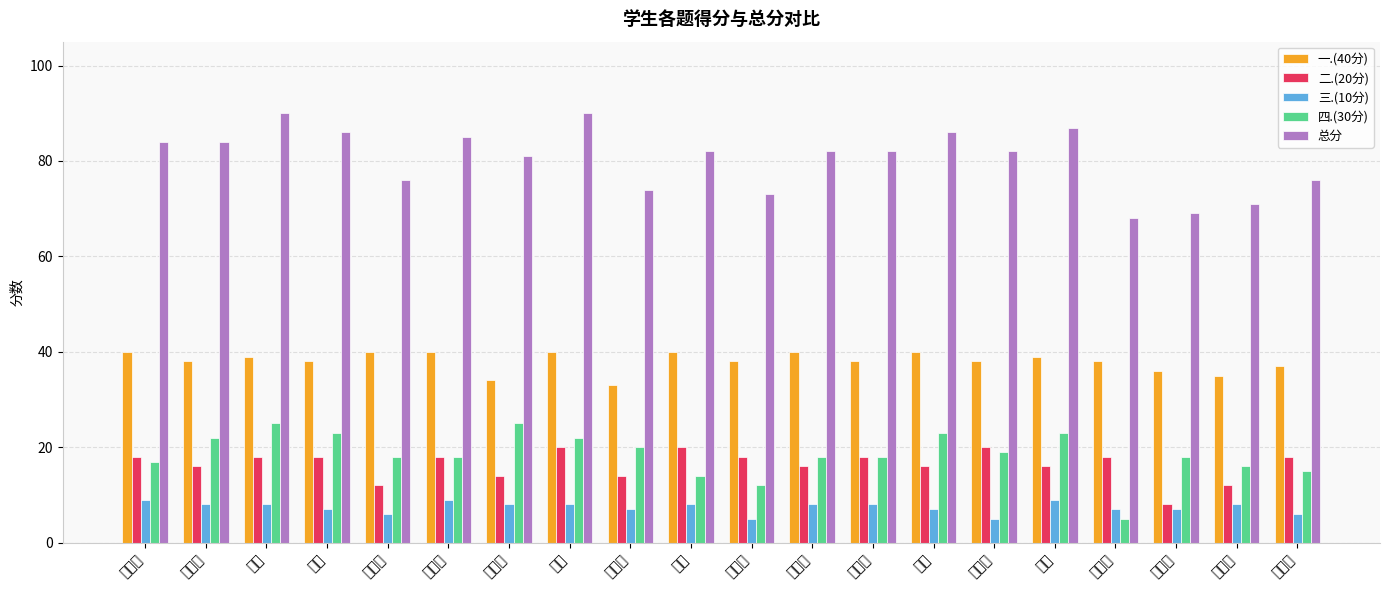

Rank the series by their maximum value, from lowest to highest.

三.(10分), 二.(20分), 四.(30分), 一.(40分), 总分